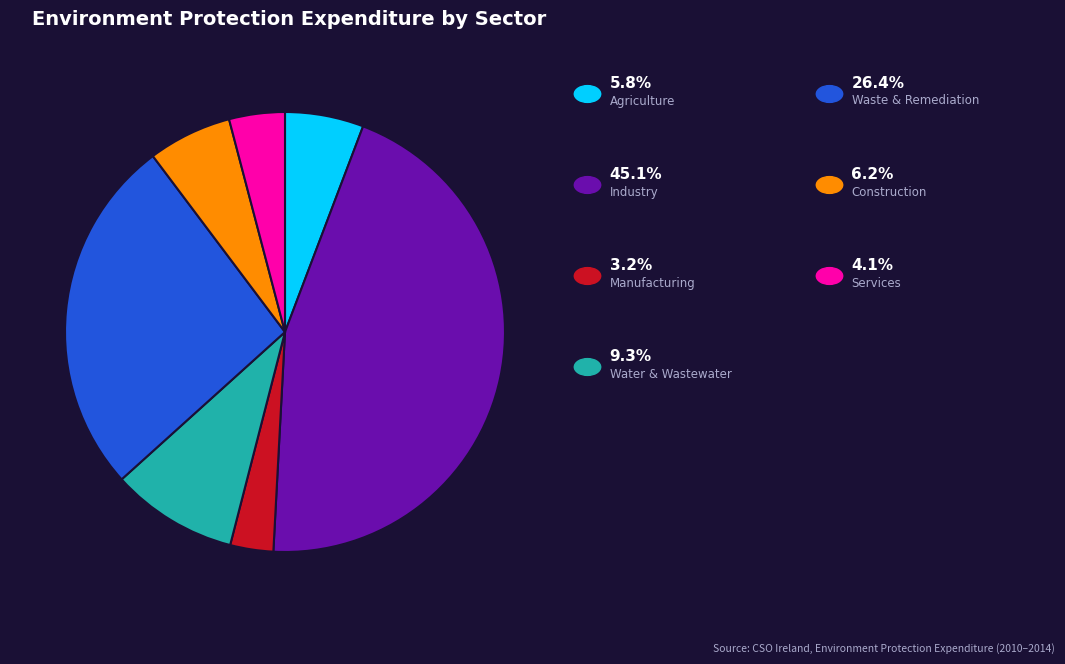

Does any single category account for the majority?

No